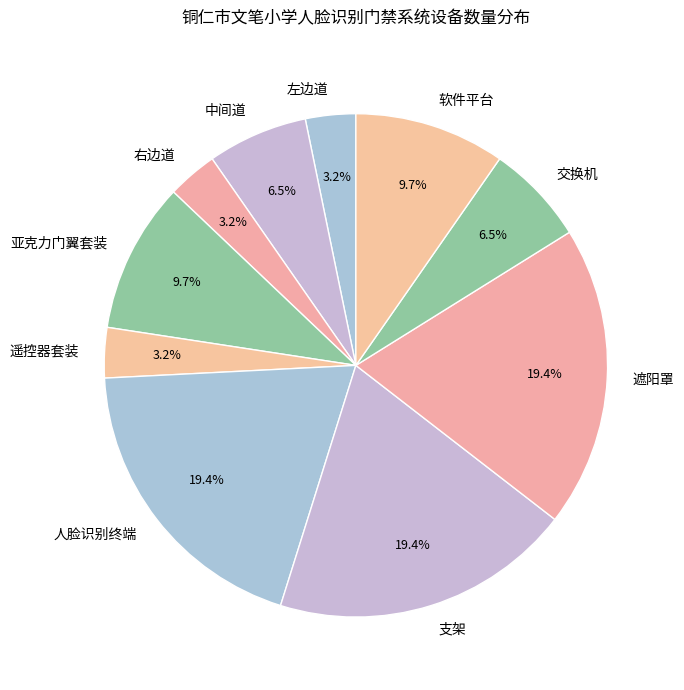

Is 遥控器套装 the majority of the pie?

No